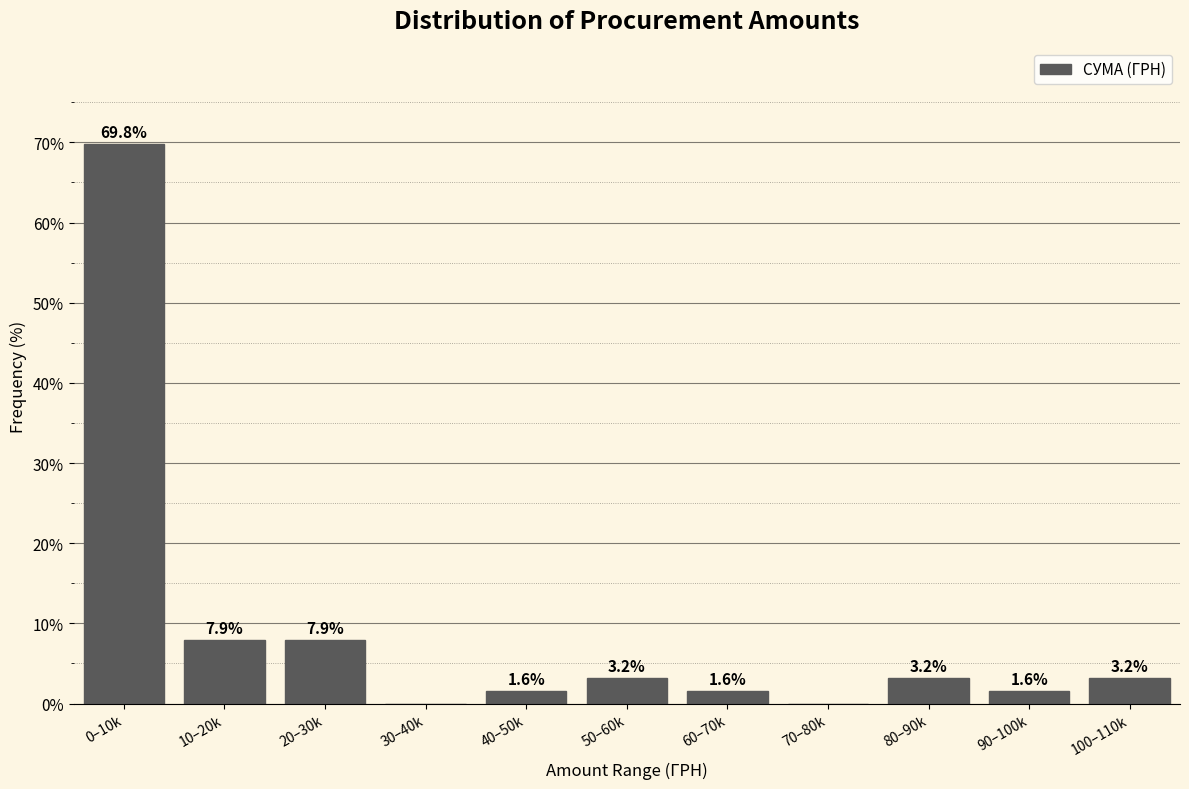

Reading left to right, what are all the values shown in this chart?

0–10k=69.8	10–20k=7.9	20–30k=7.9	30–40k=0.0	40–50k=1.6	50–60k=3.2	60–70k=1.6	70–80k=0.0	80–90k=3.2	90–100k=1.6	100–110k=3.2